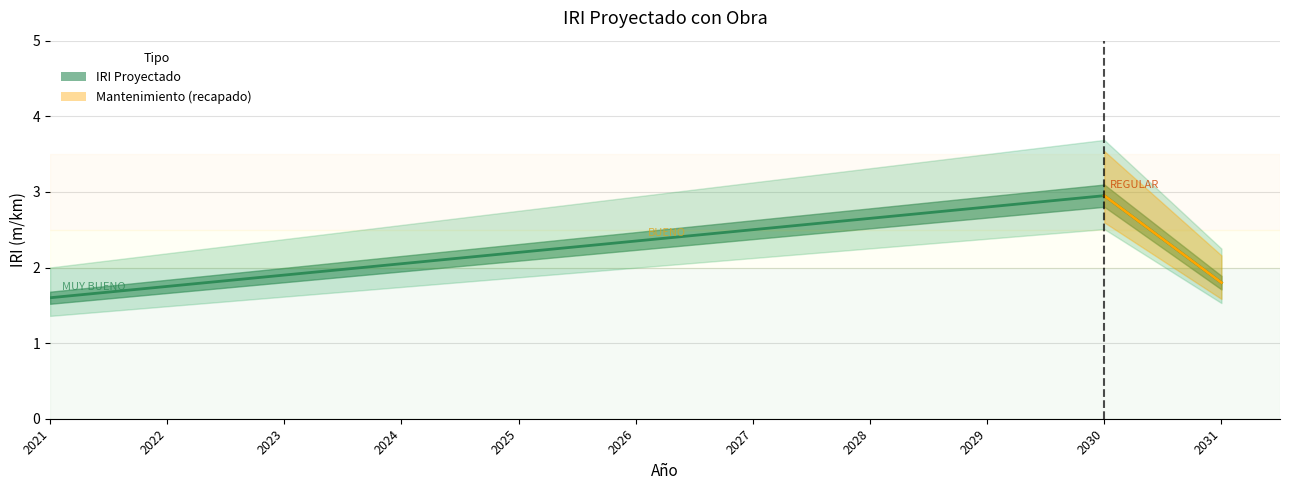

Reading left to right, list all the values displayed in this chart.

1.6	1.8	1.9	2.0	2.2	2.4	2.5	2.6	2.8	3.0	1.8